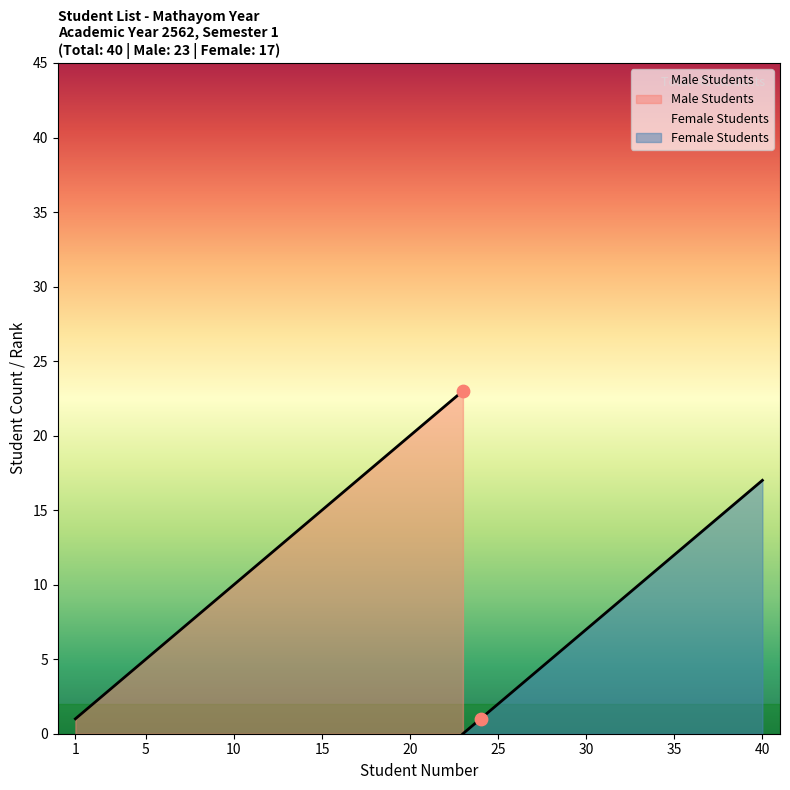

Between 10 and 15, which is larger?

15